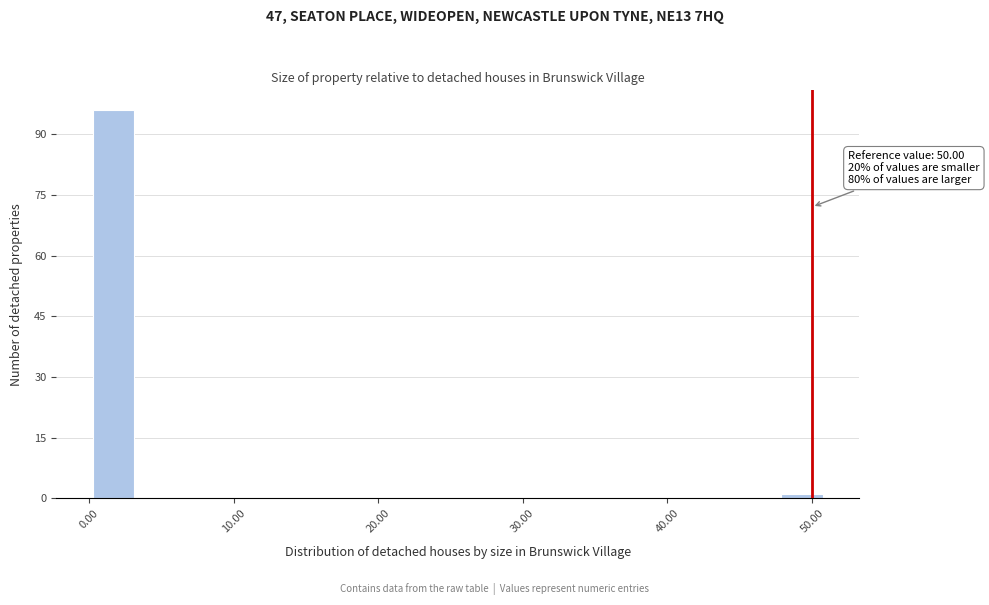

Around what value on the x-axis is the tallest bar? Give the approximate position of its centre, as read against the axis.

2